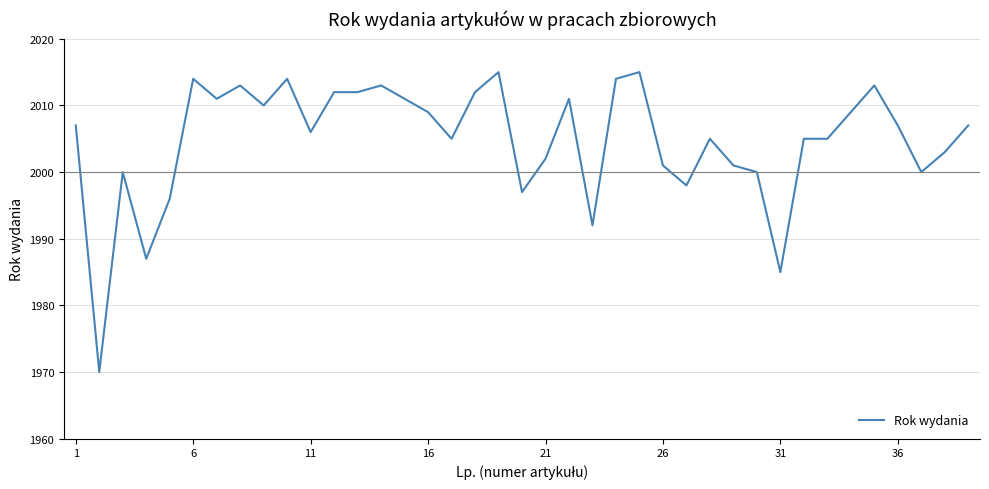

How many lines are shown in the chart?

1